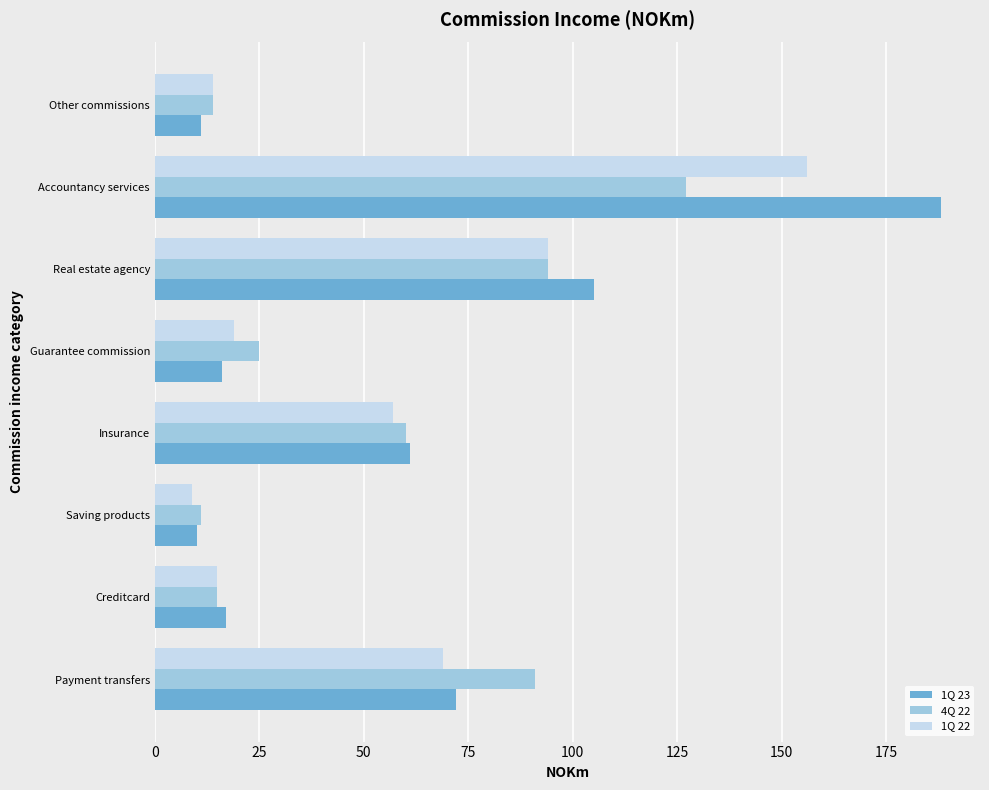

Where is 1Q 23 nearest to the value 99?

Real estate agency